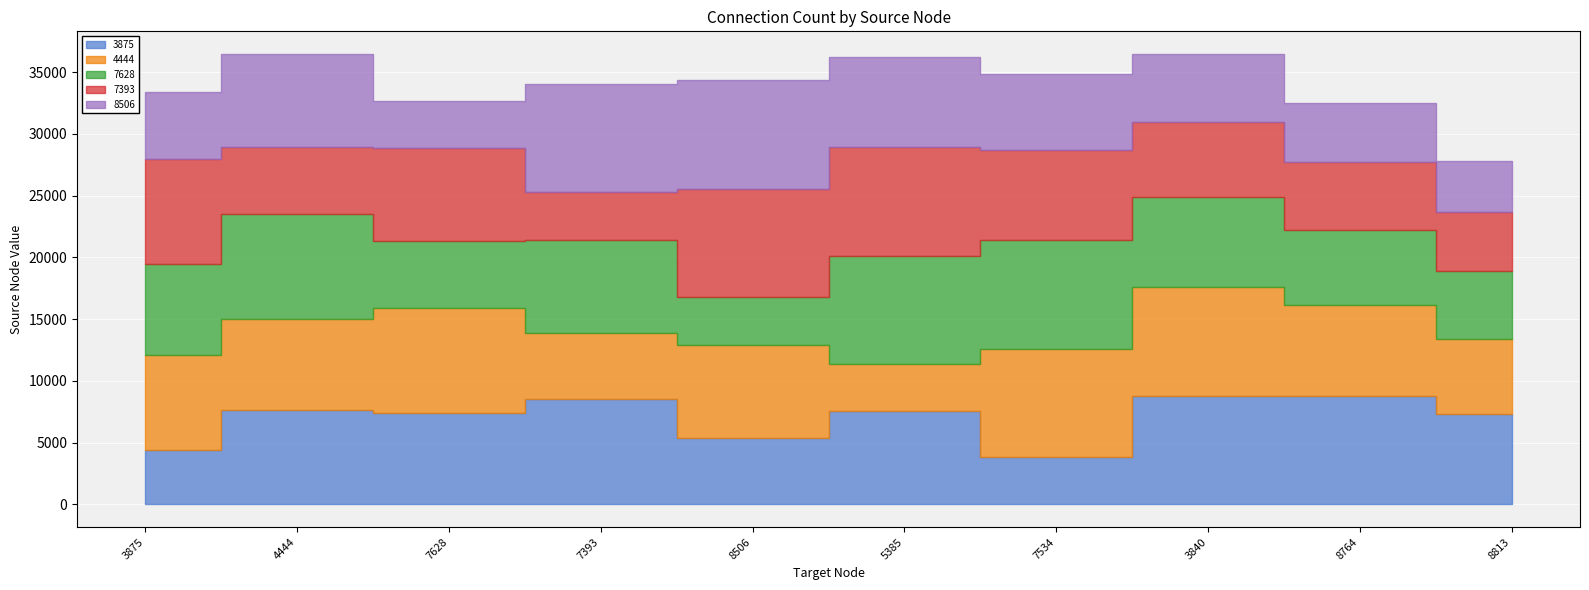

At which category is the sum across all series the highest?

3840